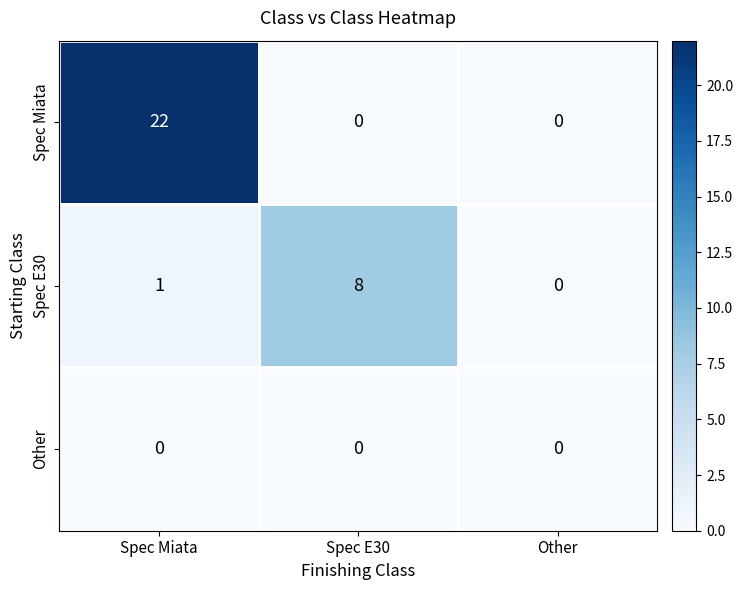

Which series has the largest range (max minus min)?

Spec Miata